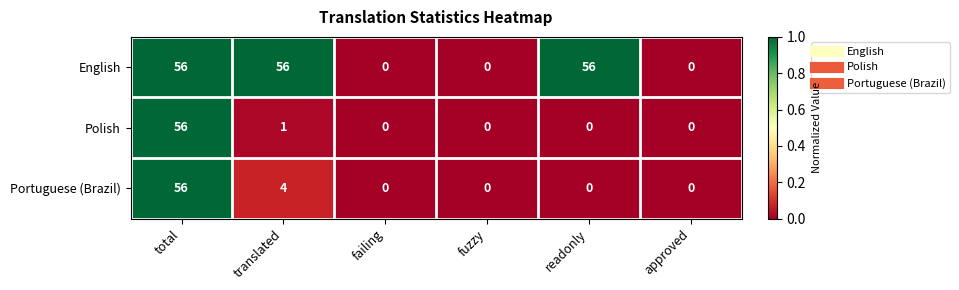

Reading left to right, transcribe all the data shown in this chart.

English: 56	56	0	0	56	0
Polish: 56	1	0	0	0	0
Portuguese (Brazil): 56	4	0	0	0	0